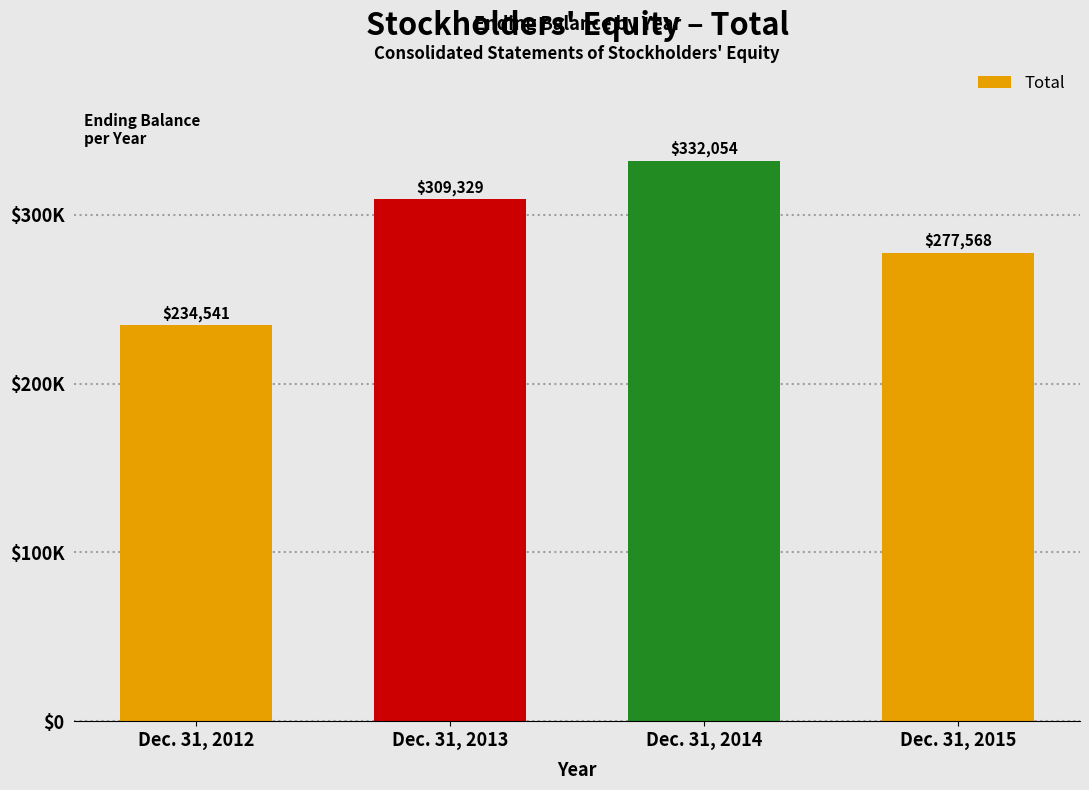

Are the bars horizontal?

No